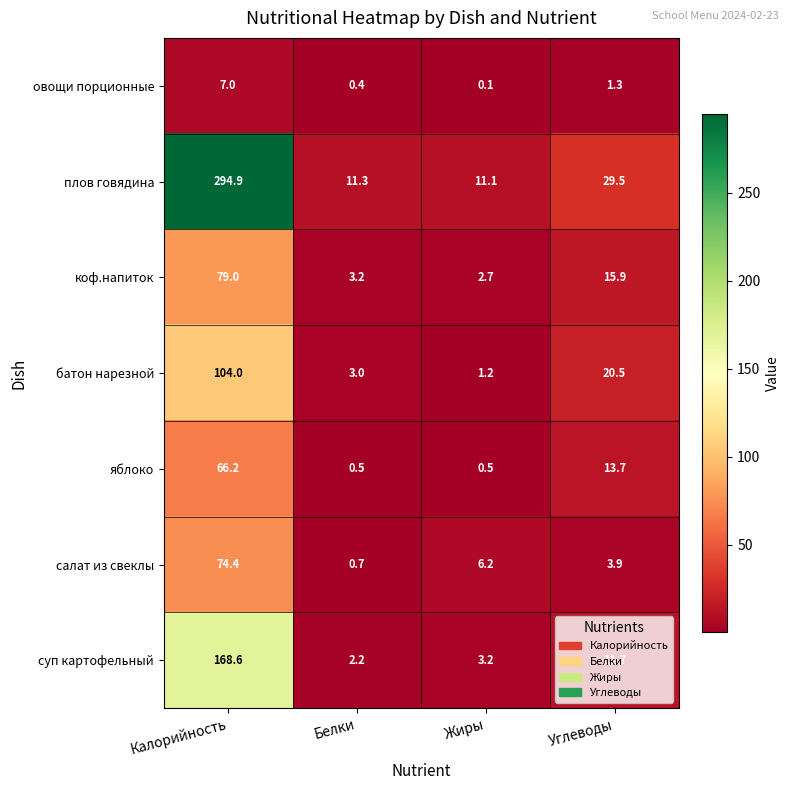

At which label is батон нарезной closest to 52?

Углеводы